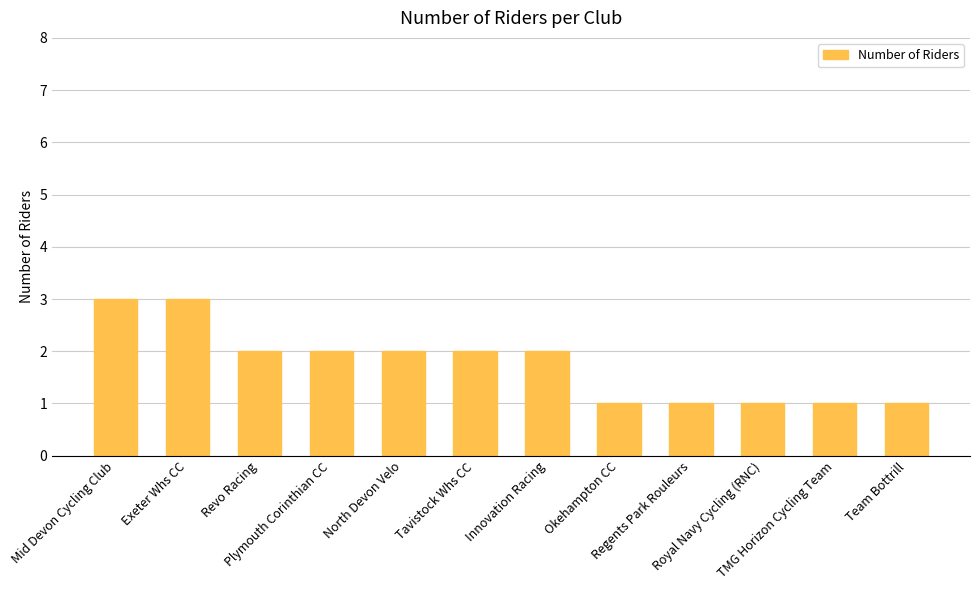

What is the maximum value shown in the chart?

3